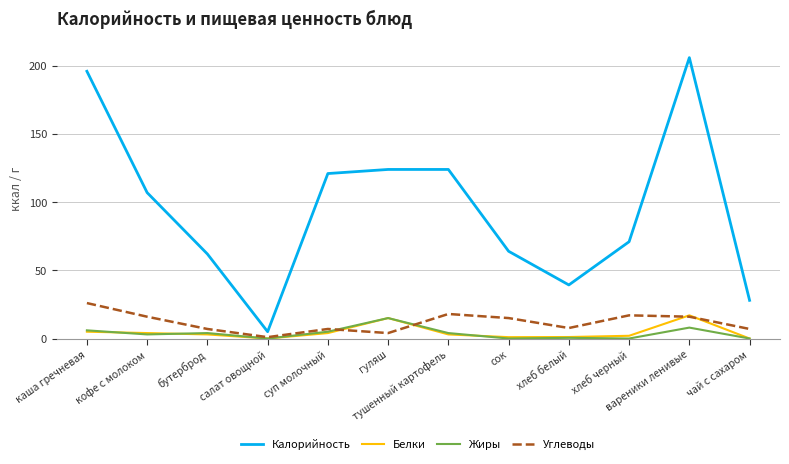

Which series has the largest total across all categories?

Калорийность